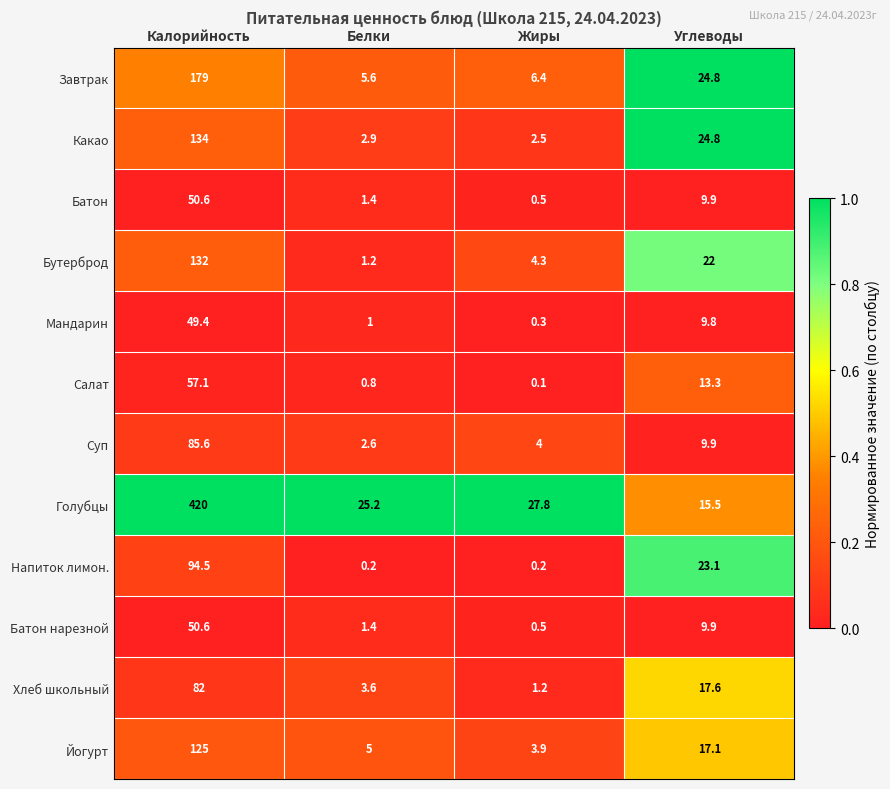

What is the sum of all Завтрак values?

215.8